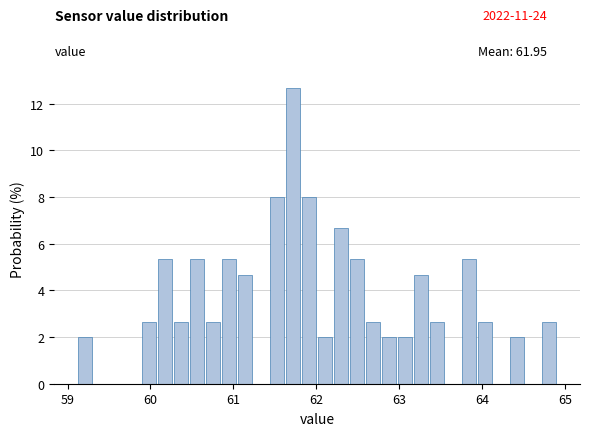

Around what value on the x-axis is the tallest bar? Give the approximate position of its centre, as read against the axis.

61.7